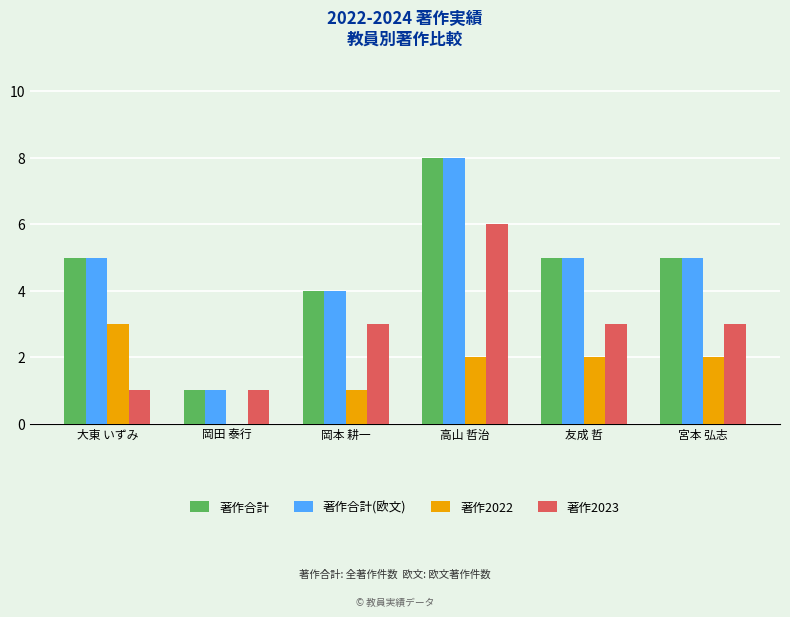

The value of 著作2023 at 岡田 泰行 is 0. True or false?

False